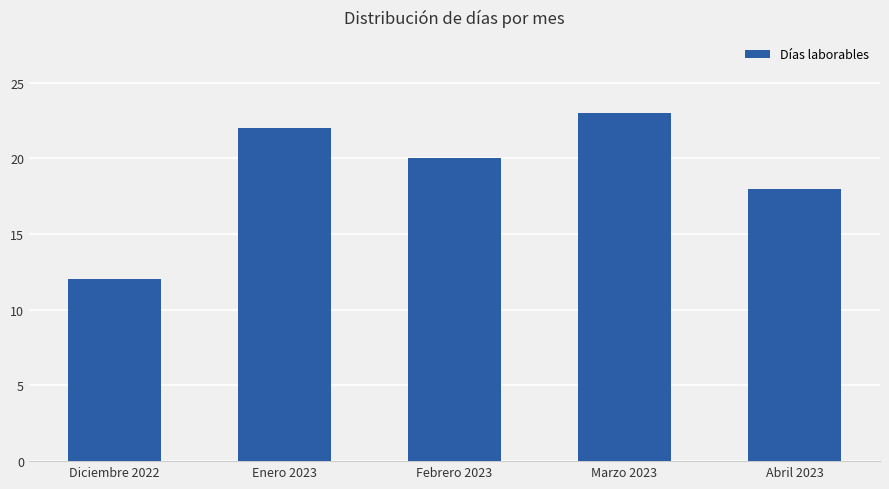

What is the difference between the maximum and minimum values?

11